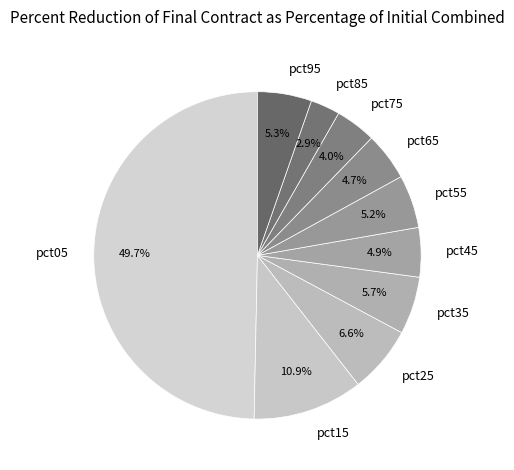

Combined, do pct05 and pct85 account for over 50%?

Yes